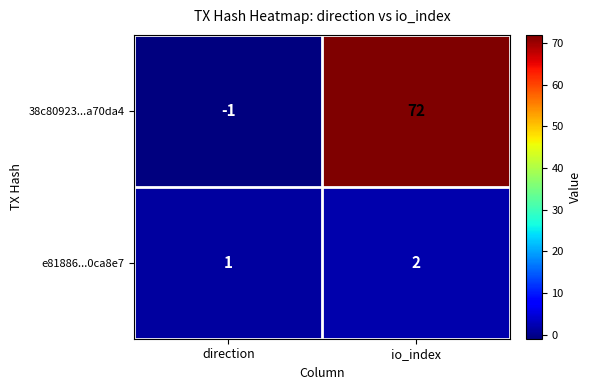

What is the difference between the 38c80923...a70da4 values at direction and io_index?

73